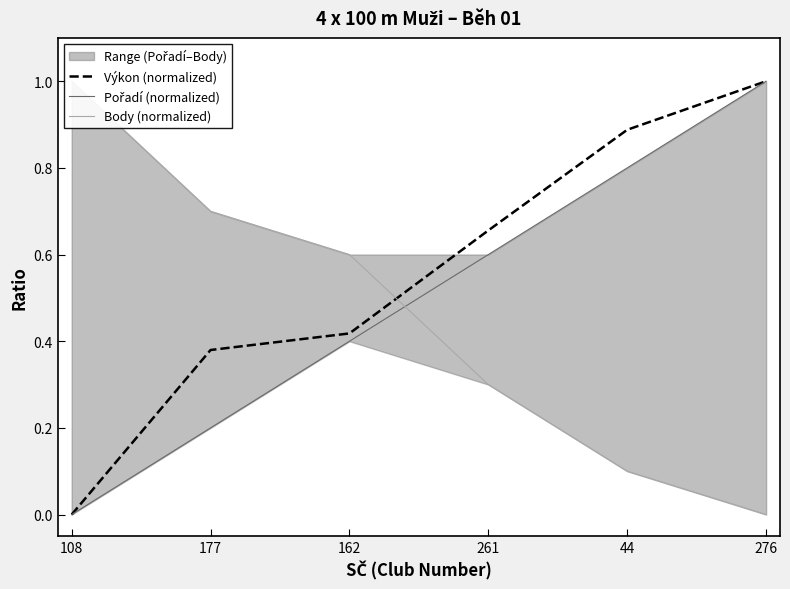

How many lines are shown in the chart?

3